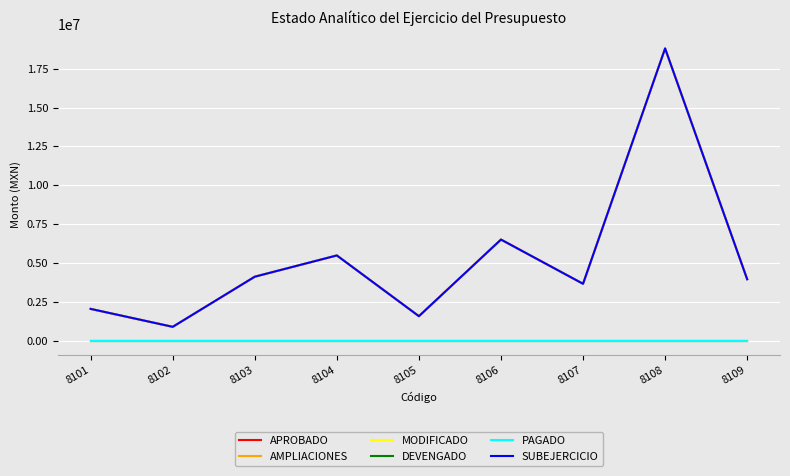

Which series has the widest spread of values?

APROBADO